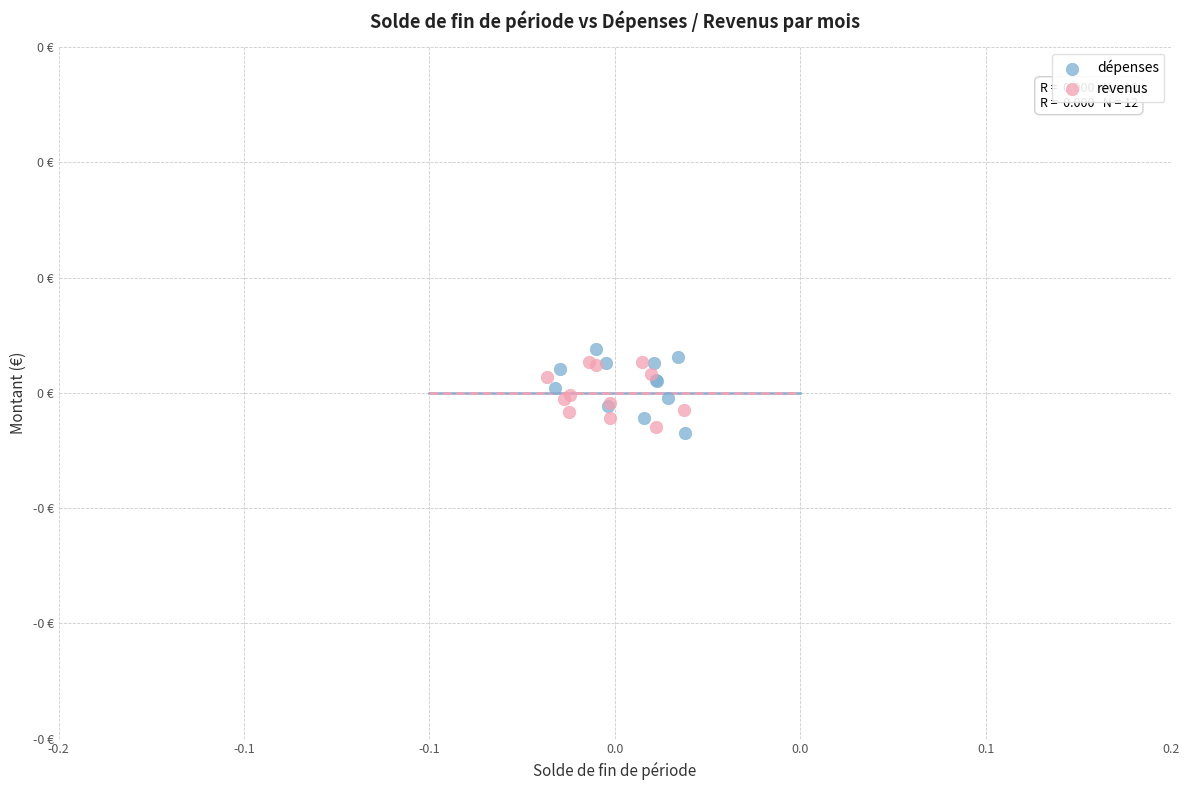

Which series has the largest Y range (max minus min)?

dépenses